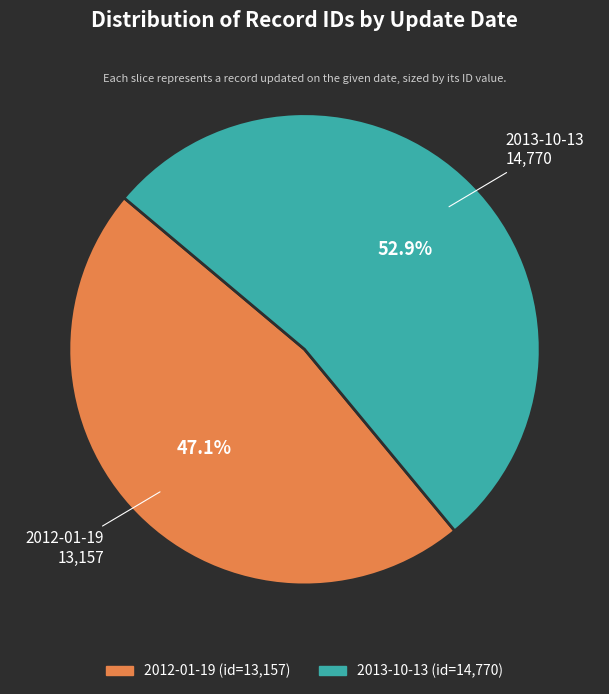

Count the number of slices in the pie.

2